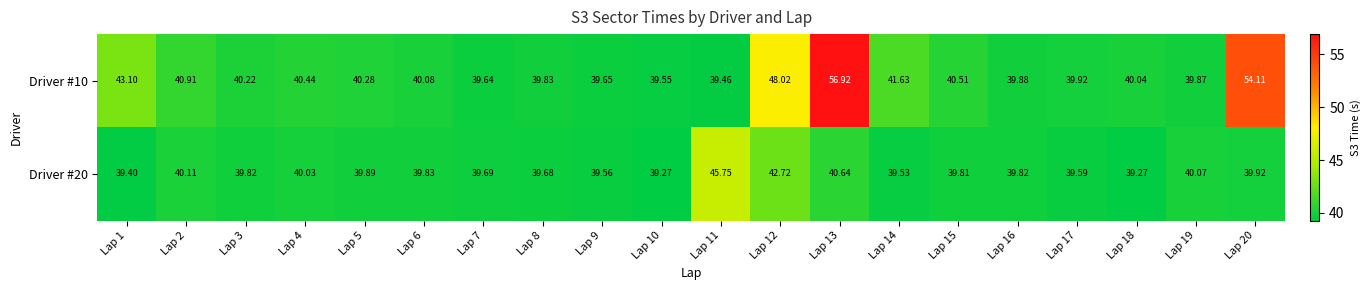

Is the value of Driver #10 at Lap 2 greater than the value of Driver #20 at Lap 5?

Yes